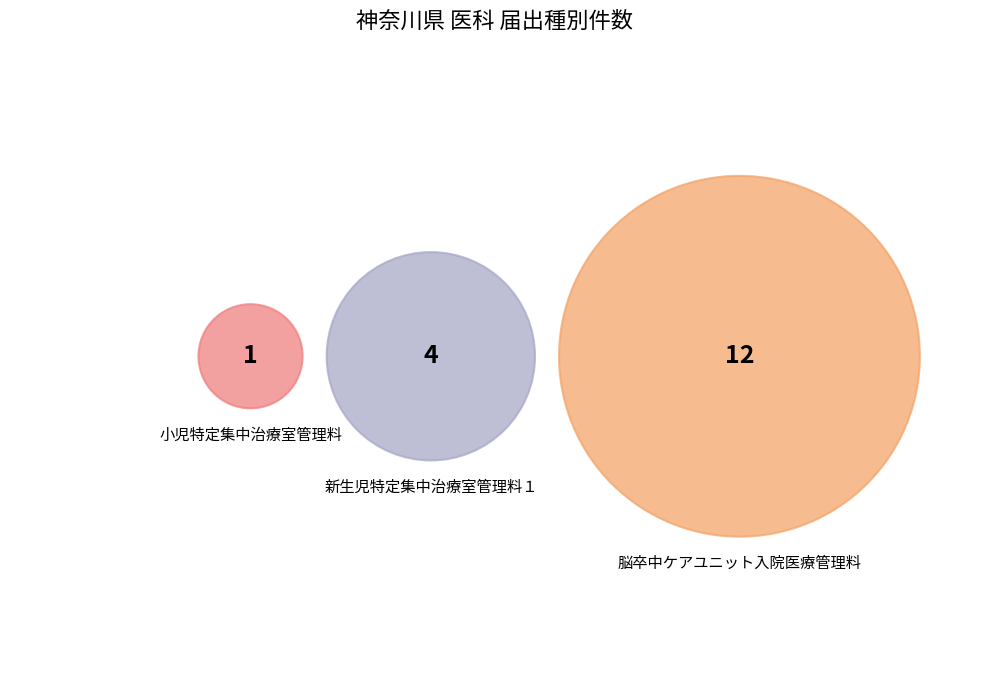

To the nearest percent, what portion does 脳卒中ケアユニット入院医療管理料 represent?

71%